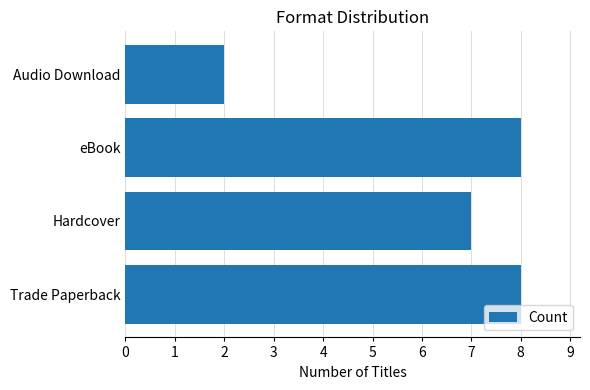

Reading bottom to top, list all the values displayed in this chart.

Trade Paperback=8	Hardcover=7	eBook=8	Audio Download=2